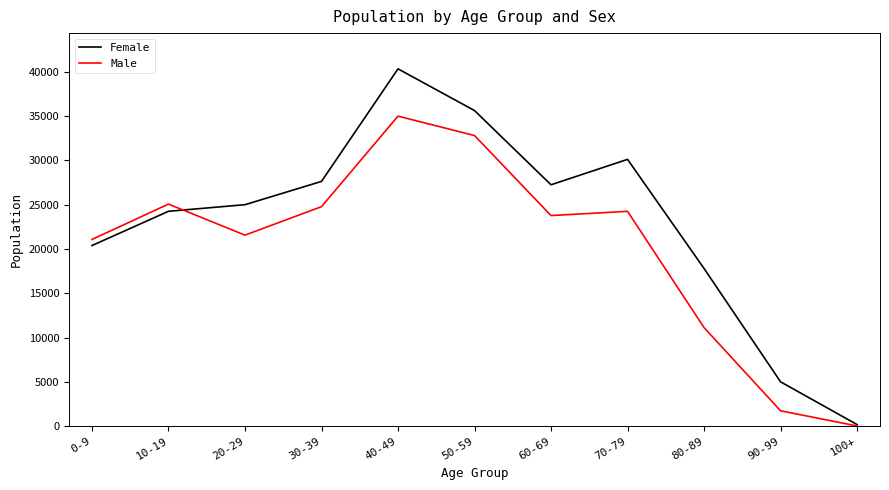

What is the difference between the Female values at 0-9 and 50-59?

15222